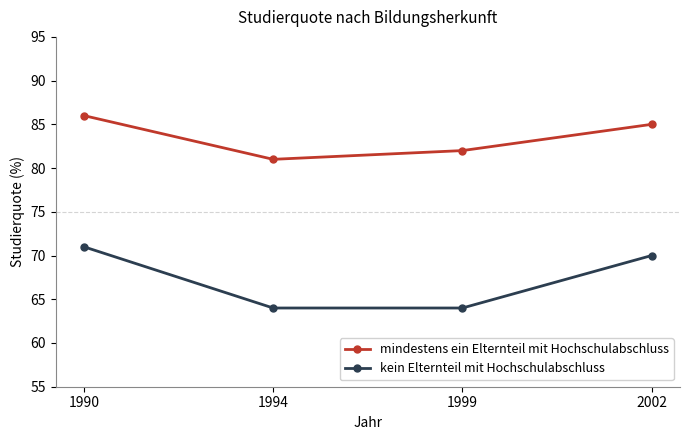

The kein Elternteil mit Hochschulabschluss series shows 43 at 1990. True or false?

False